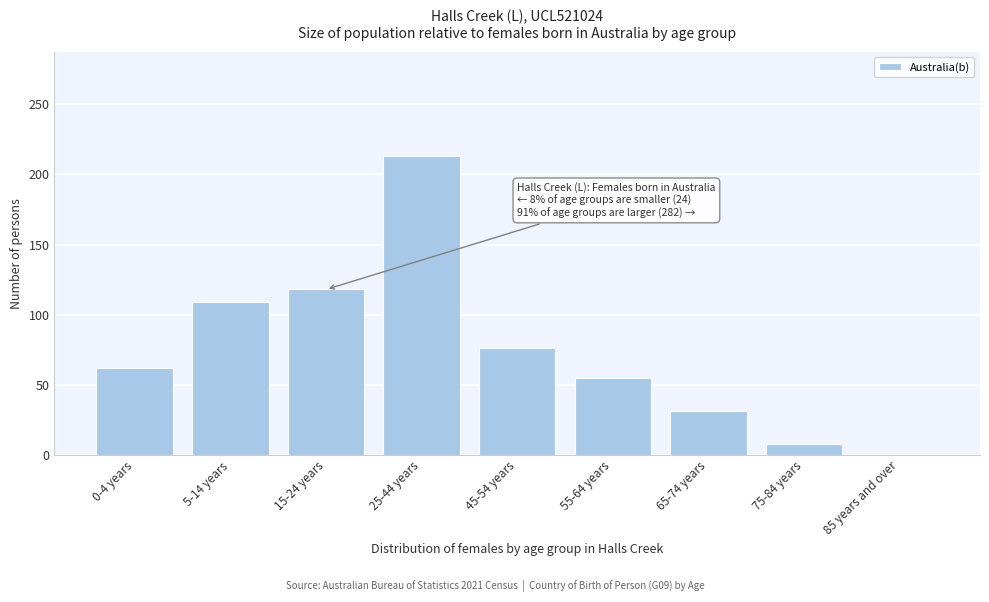

Reading left to right, transcribe all the data shown in this chart.

0-4 years=62	5-14 years=109	15-24 years=118	25-44 years=213	45-54 years=76	55-64 years=55	65-74 years=31	75-84 years=8	85 years and over=0